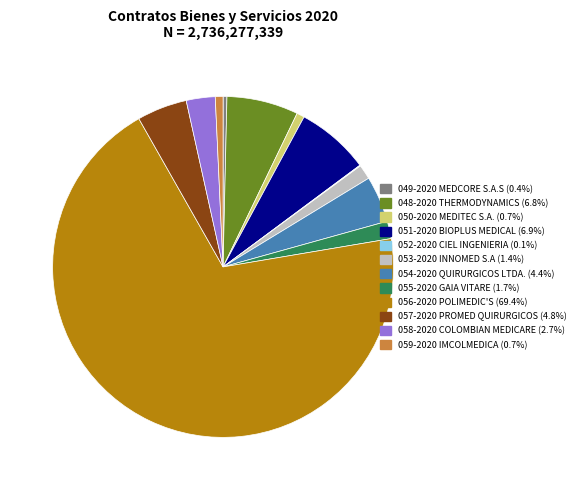

Between 050-2020 MEDITEC S.A. and 053-2020 INNOMED S.A, which is larger?

053-2020 INNOMED S.A